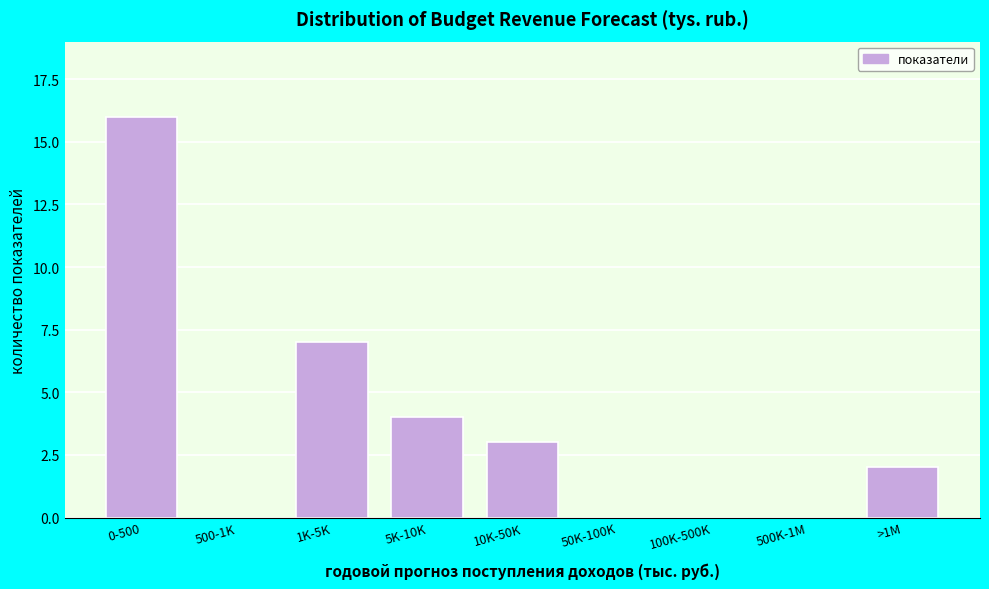

Reading right to left, what are all the values shown in this chart?

>1M=2	500K-1M=0	100K-500K=0	50K-100K=0	10K-50K=3	5K-10K=4	1K-5K=7	500-1K=0	0-500=16